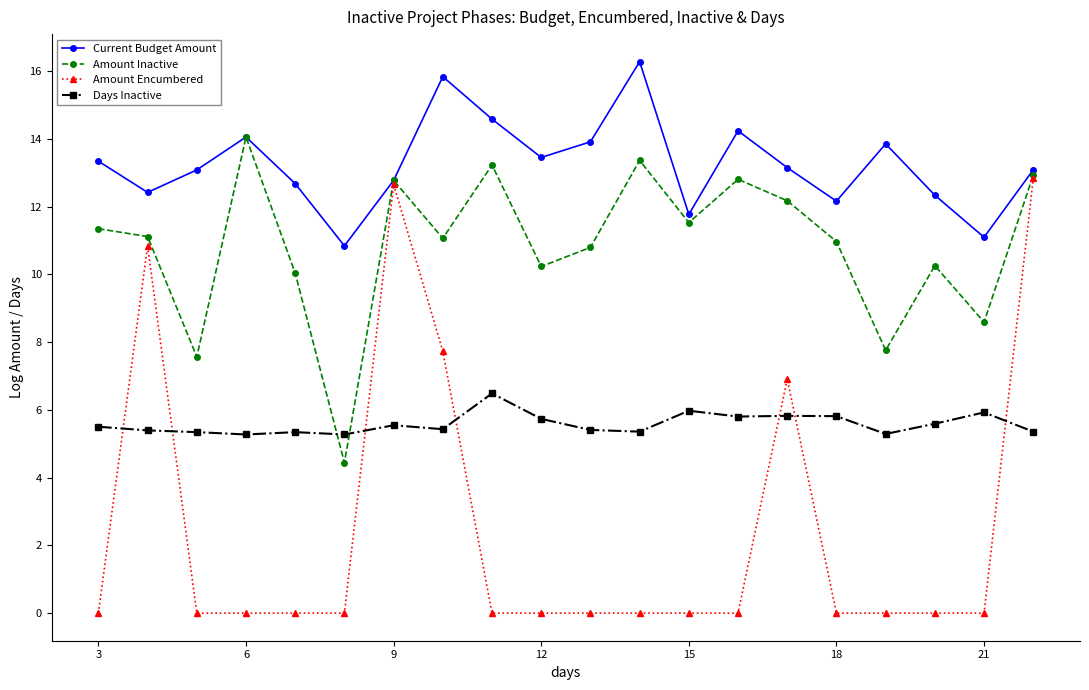

What is the difference between the second highest and second lowest values in the Days Inactive series?

0.7